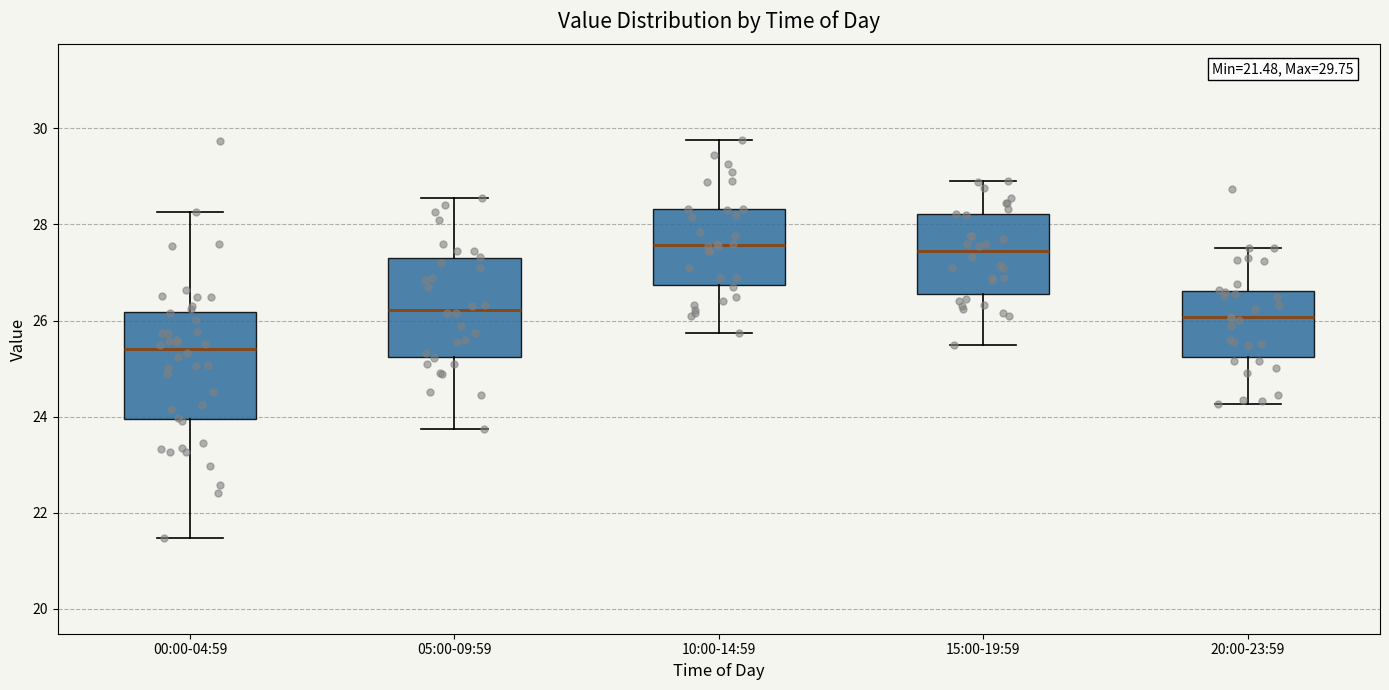

Which box's median line is the lowest?

00:00-04:59